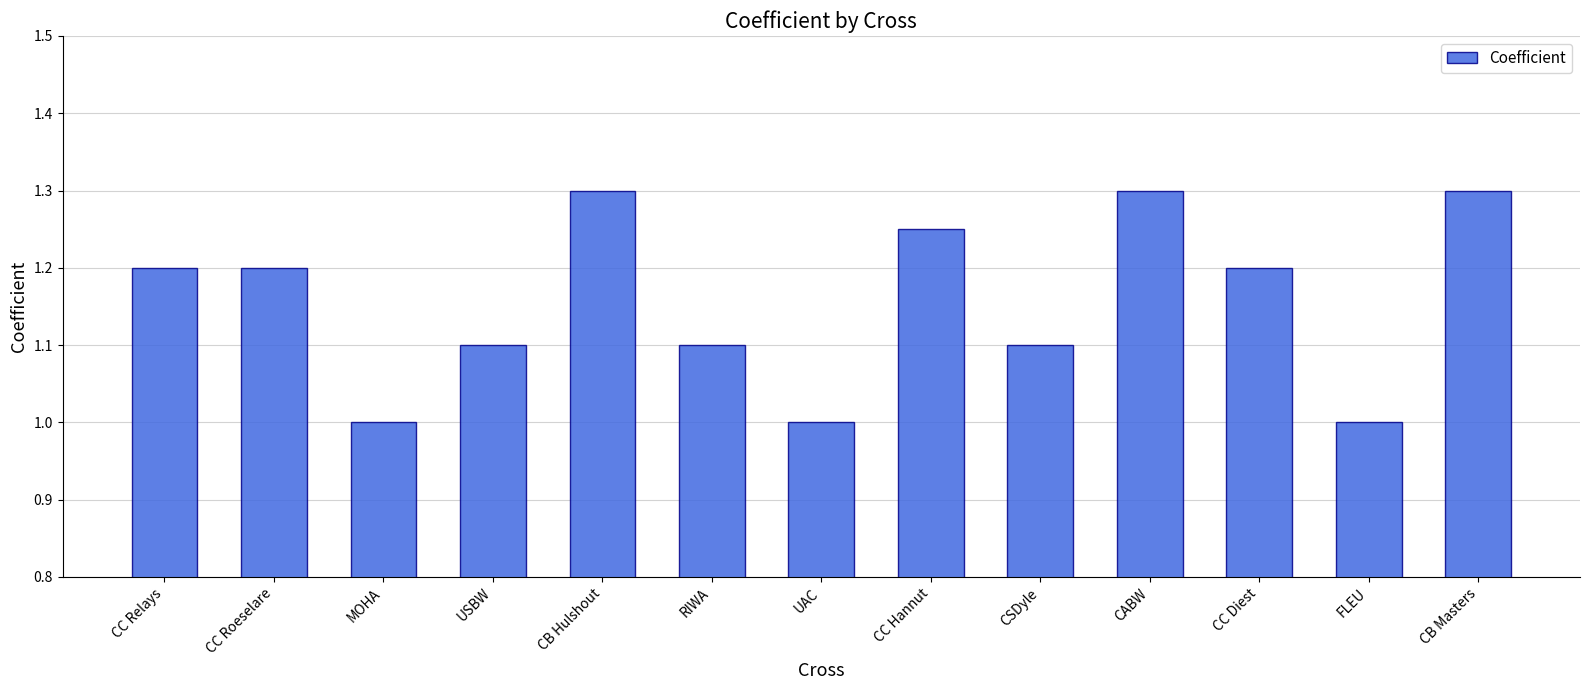

Count the number of categories in the chart.

13